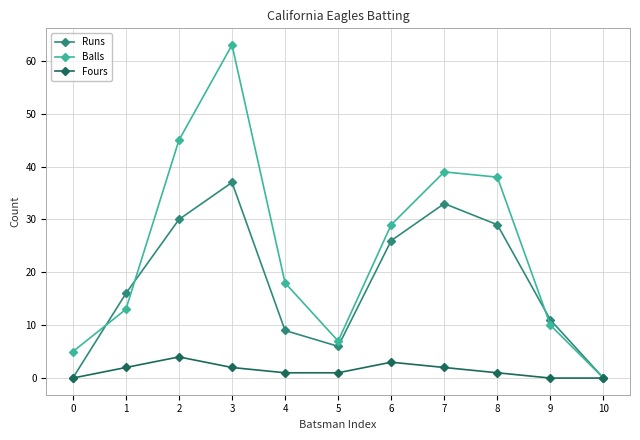

Where is the first local maximum for Balls?

3